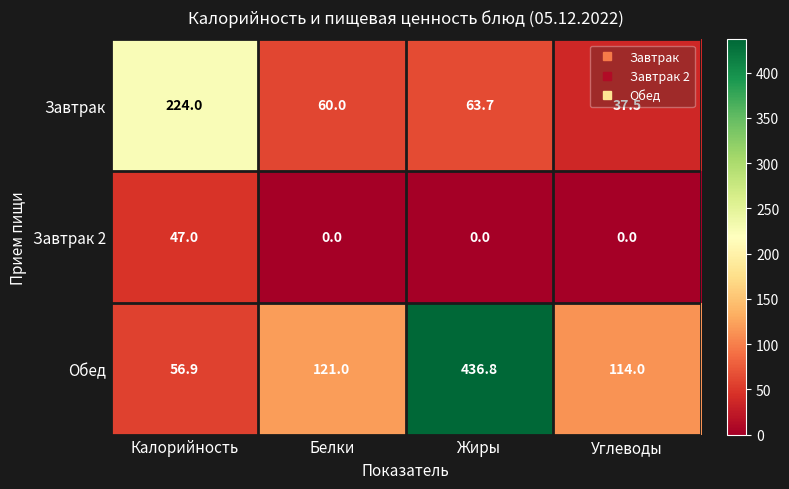

What is the sum of the Обед values at Белки and Калорийность?

177.9